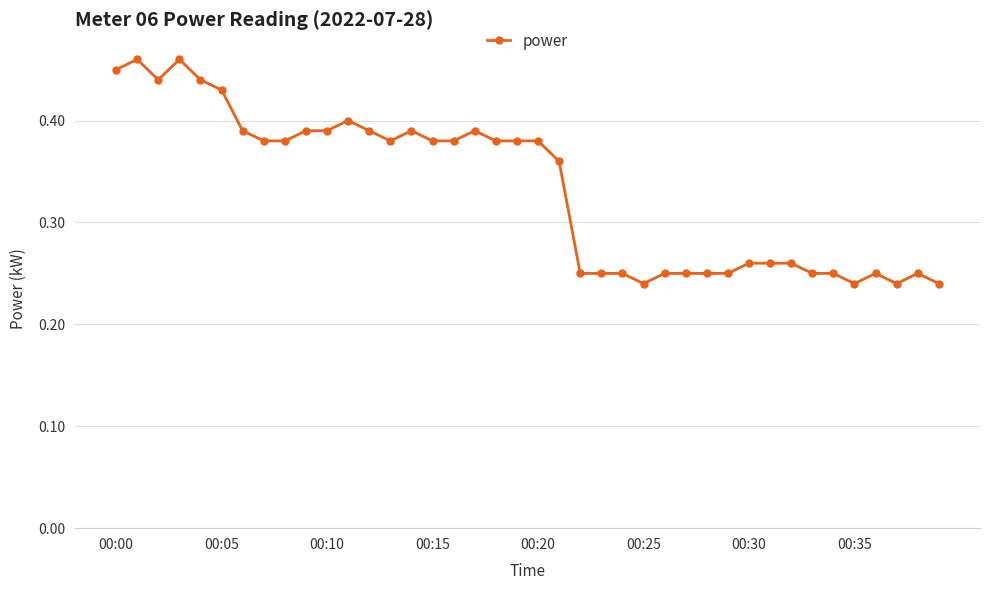

What is the sum of all values?

13.3